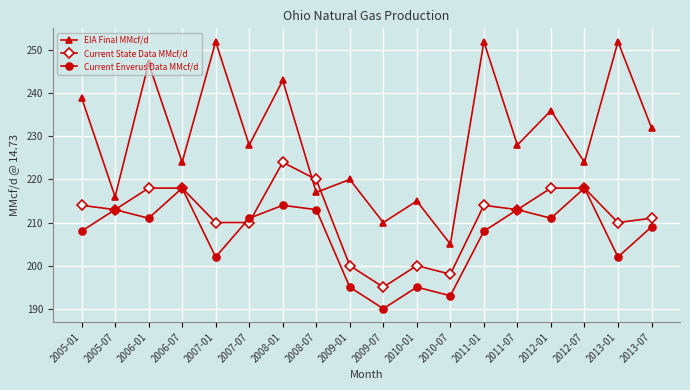

At how many categories does at least one series exceed 250?

3